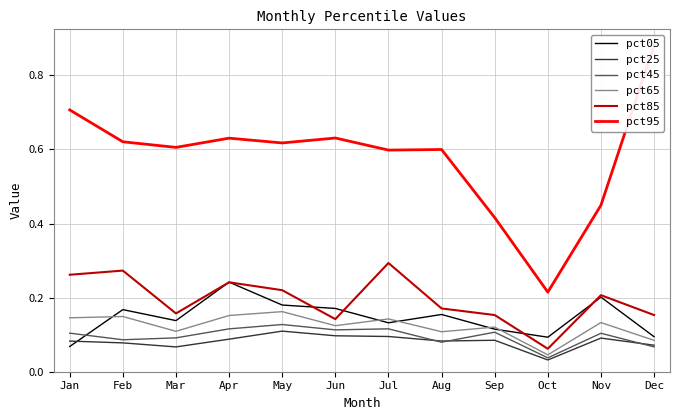

What is the sum of all pct65 values?

1.5